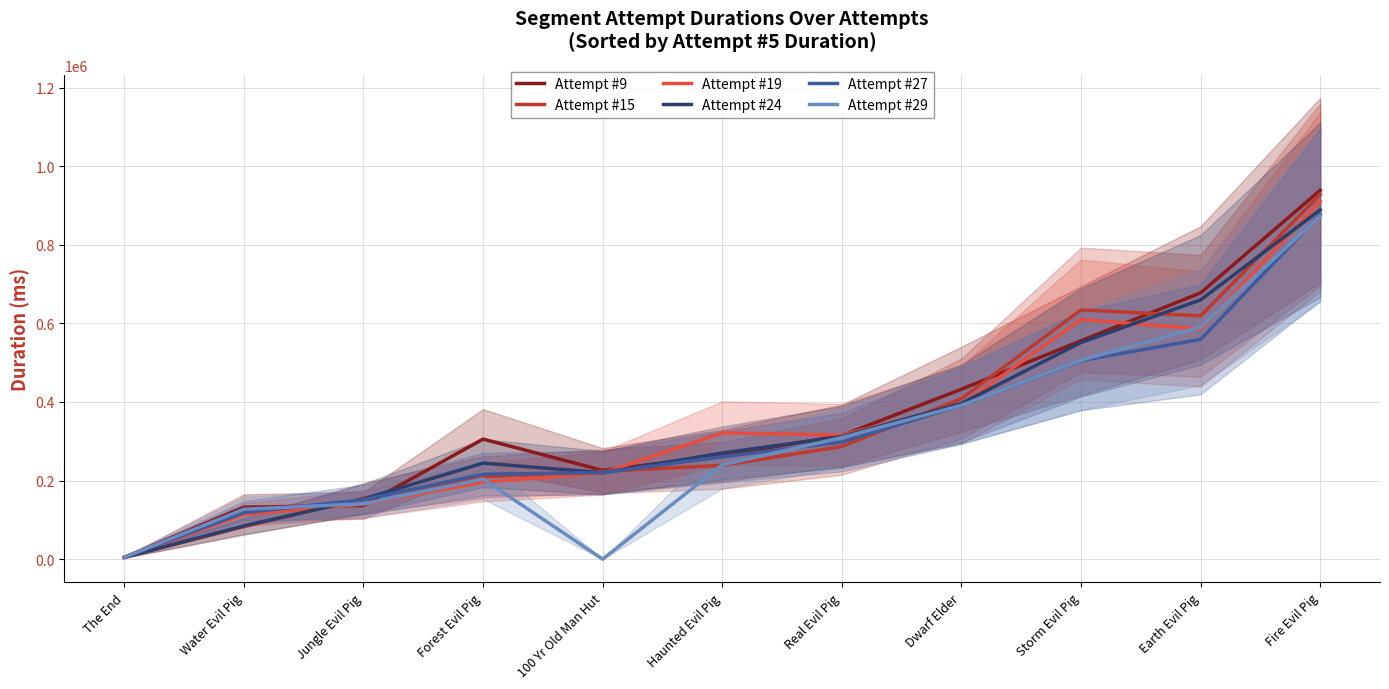

Is the value of Attempt #29 at Forest Evil Pig greater than the value of Attempt #24 at Earth Evil Pig?

No